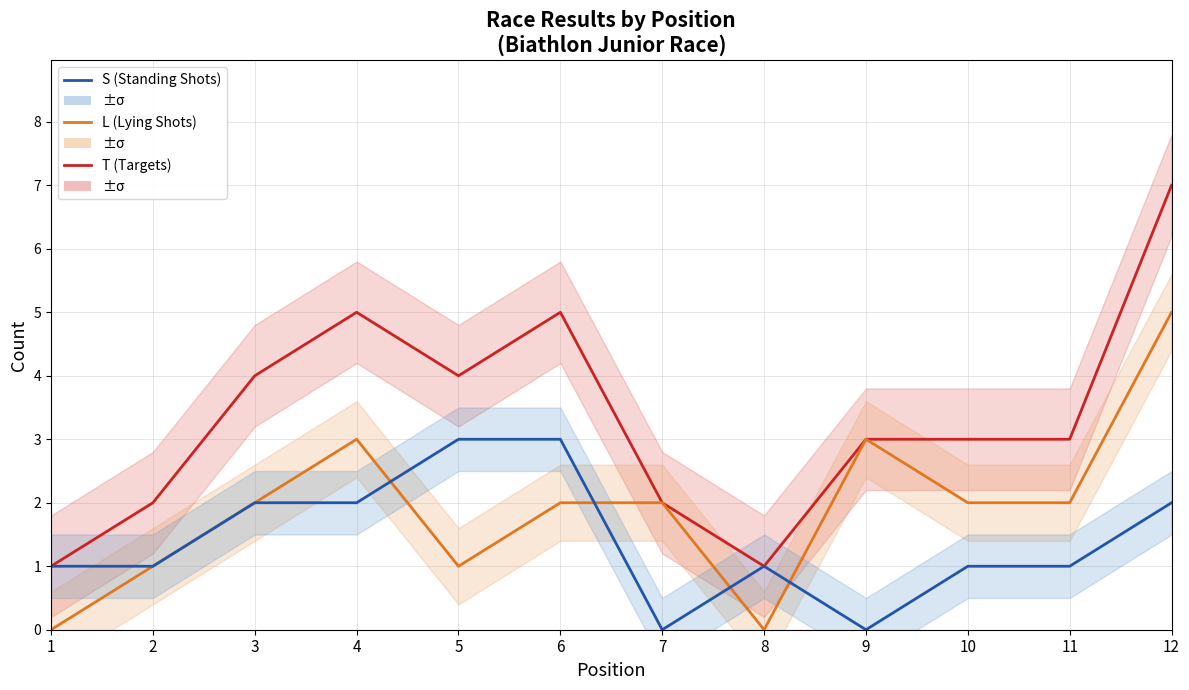

True or false: S (Standing Shots) has more than 1 interior local peaks.

False